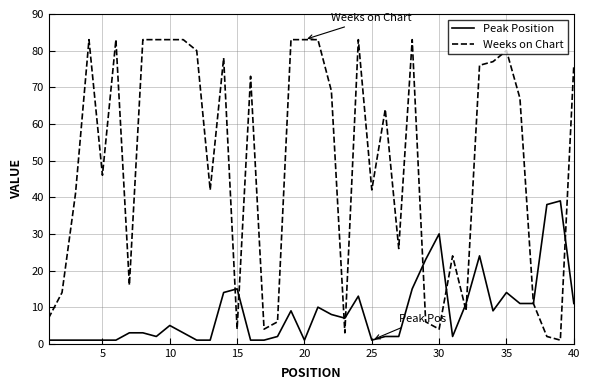

True or false: Weeks on Chart has more than 1 interior local peaks.

True